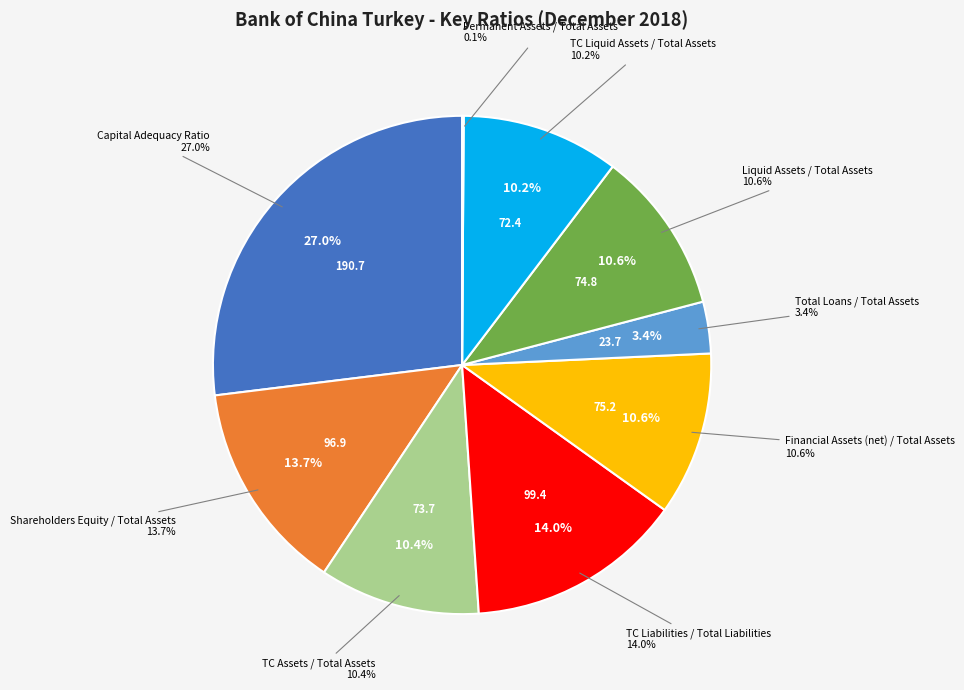

What is the total percentage of Permanent Assets / Total Assets and Liquid Assets / Total Assets?

10.7%